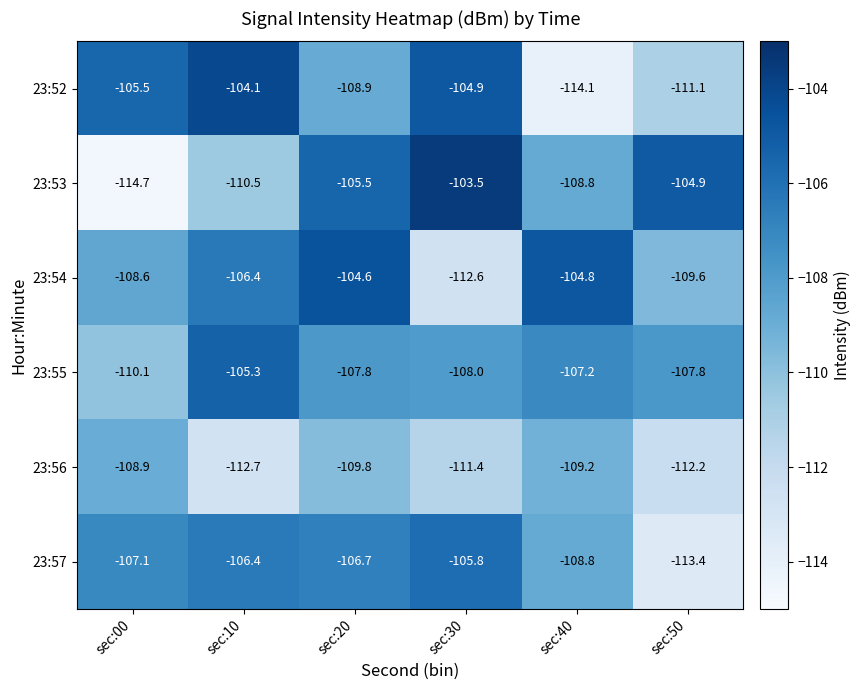

Which series has the largest range (max minus min)?

23:53